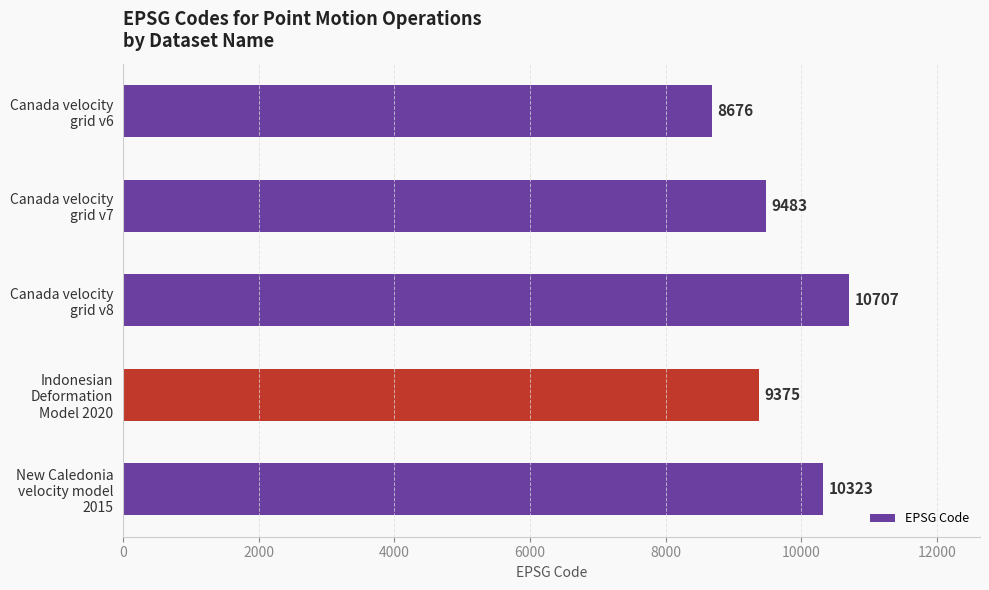

What is the value of the 2nd bar from the top?

9483